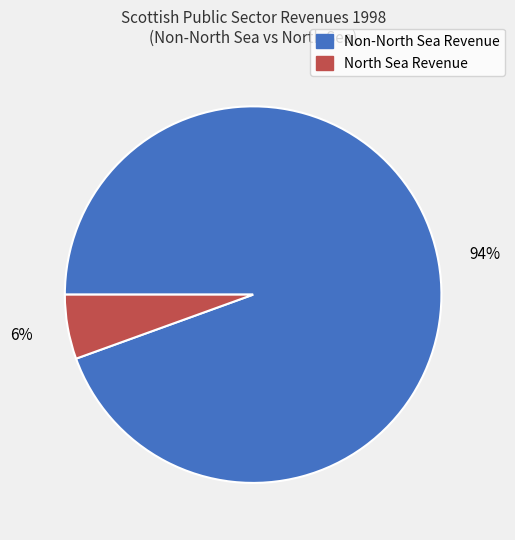

Which category accounts for the majority?

Non-North Sea Revenue